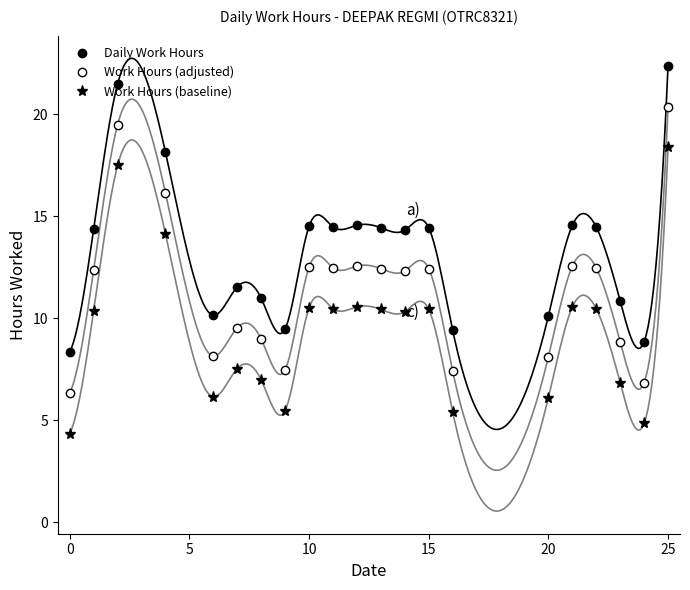

Which series has the largest range (max minus min)?

Daily Work Hours